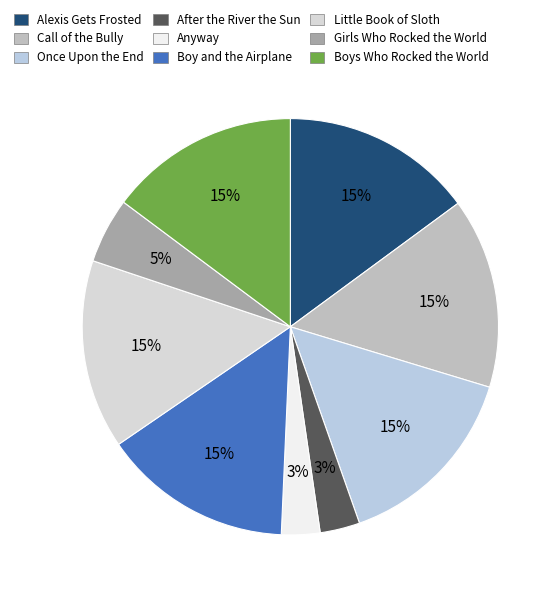

What percentage do Once Upon the End and Boys Who Rocked the World together represent?

29.7%